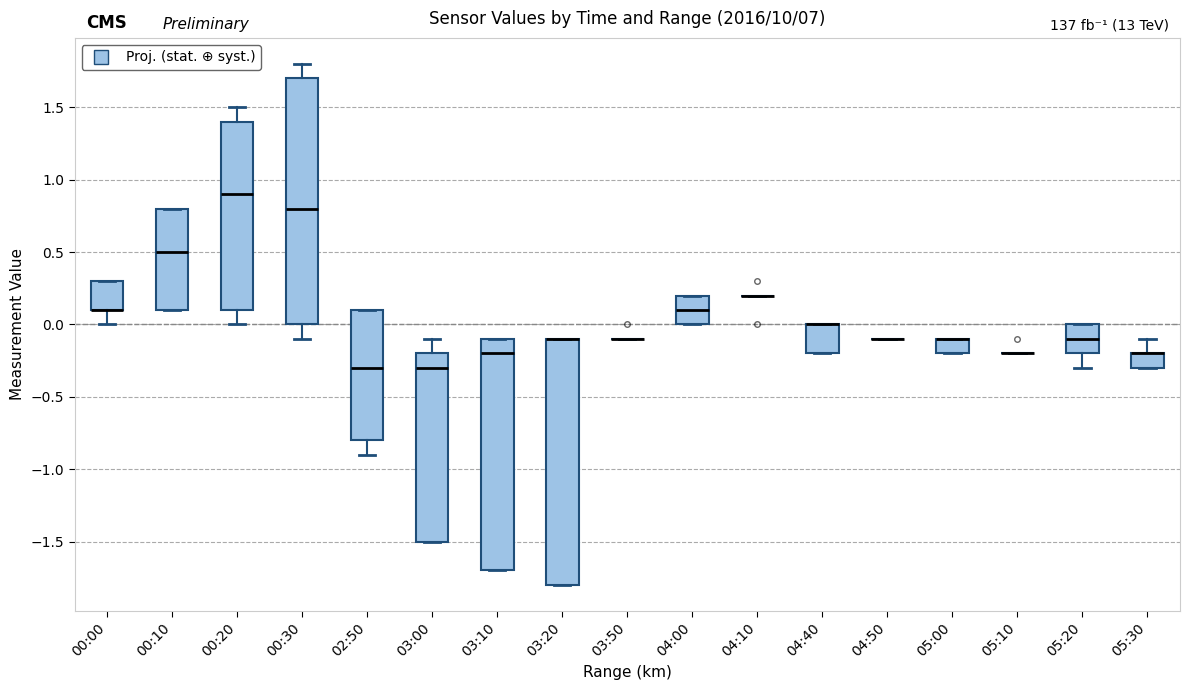

Reading left to right, transcribe this box plot: for each box, give where its median line is, the range the box spans, and where its two whiskers end, as read against the y-axis. The values are not printed on the chart, so give them approximately, as read against the axis.

00:00: median 0.1 (drawn on the box's lower edge), box 0.1 to 0.3, whiskers 0.0 to 0.3
00:10: median 0.5, box 0.1 to 0.8, whiskers 0.1 to 0.8
00:20: median 0.9, box 0.1 to 1.4, whiskers 0.0 to 1.5
00:30: median 0.8, box 0.0 to 1.7, whiskers -0.1 to 1.8
02:50: median -0.3, box -0.8 to 0.1, whiskers -0.9 to 0.1
03:00: median -0.3, box -1.5 to -0.2, whiskers -1.5 to -0.1
03:10: median -0.2, box -1.7 to -0.1, whiskers -1.7 to -0.1
03:20: median -0.1 (drawn on the box's upper edge), box -1.8 to -0.1, whiskers -1.8 to -0.1
03:50: box collapsed to a line at -0.1, whiskers -0.1 to -0.1
04:00: median 0.1, box 0.0 to 0.2, whiskers 0.0 to 0.2
04:10: box collapsed to a line at 0.2, whiskers 0.2 to 0.2
04:40: median 0.0 (drawn on the box's upper edge), box -0.2 to 0.0, whiskers -0.2 to 0.0
04:50: box collapsed to a line at -0.1, whiskers -0.1 to -0.1
05:00: median -0.1 (drawn on the box's upper edge), box -0.2 to -0.1, whiskers -0.2 to -0.1
05:10: box collapsed to a line at -0.2, whiskers -0.2 to -0.2
05:20: median -0.1, box -0.2 to 0.0, whiskers -0.3 to 0.0
05:30: median -0.2 (drawn on the box's upper edge), box -0.3 to -0.2, whiskers -0.3 to -0.1